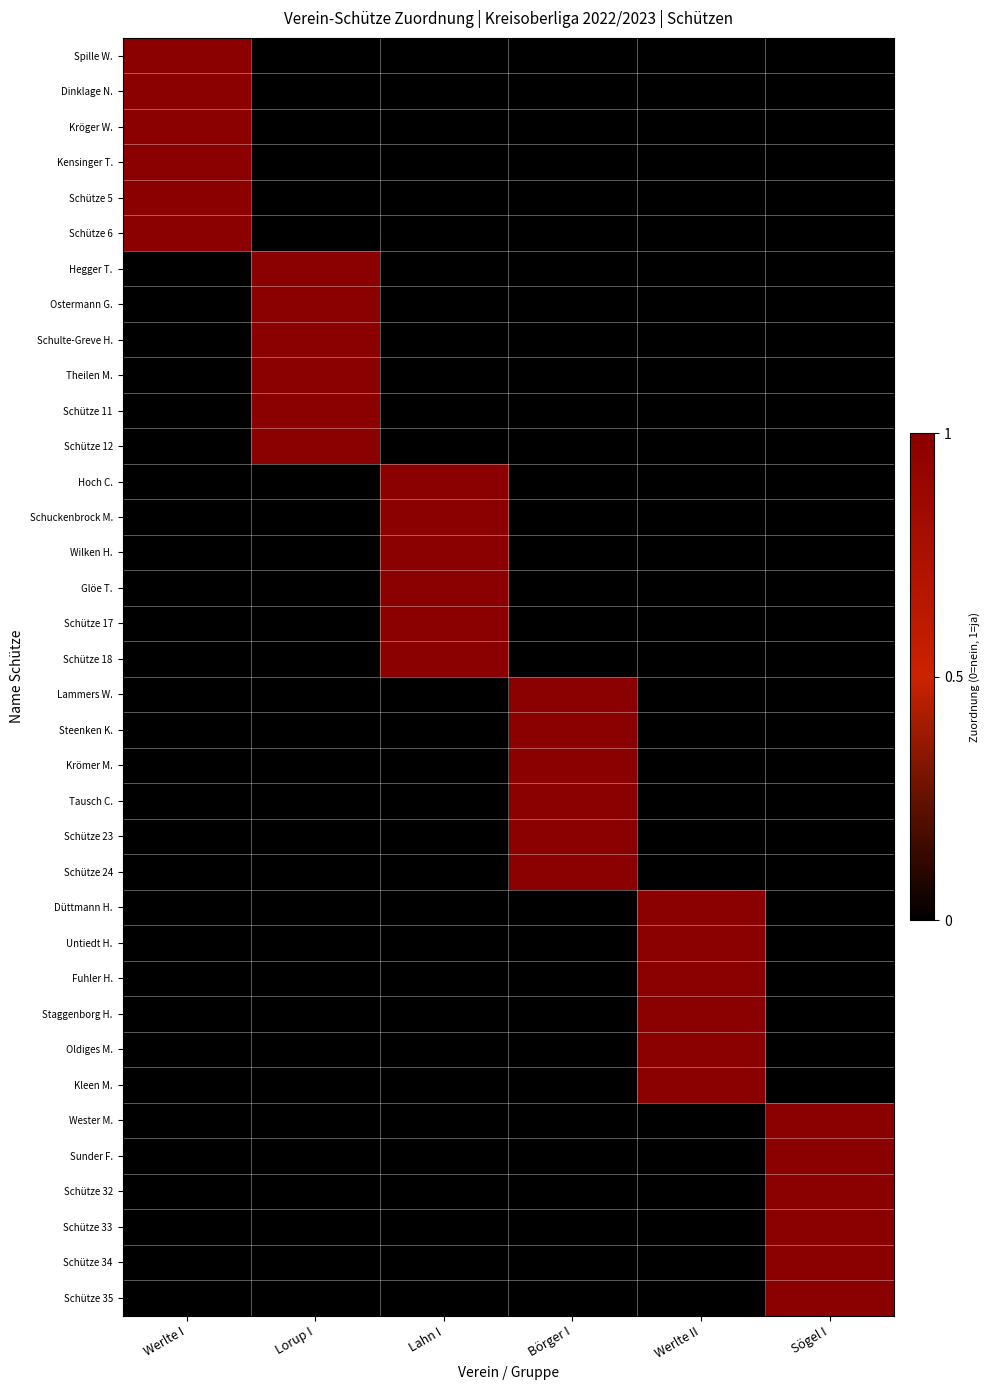

How many categories are shown in the chart?

6